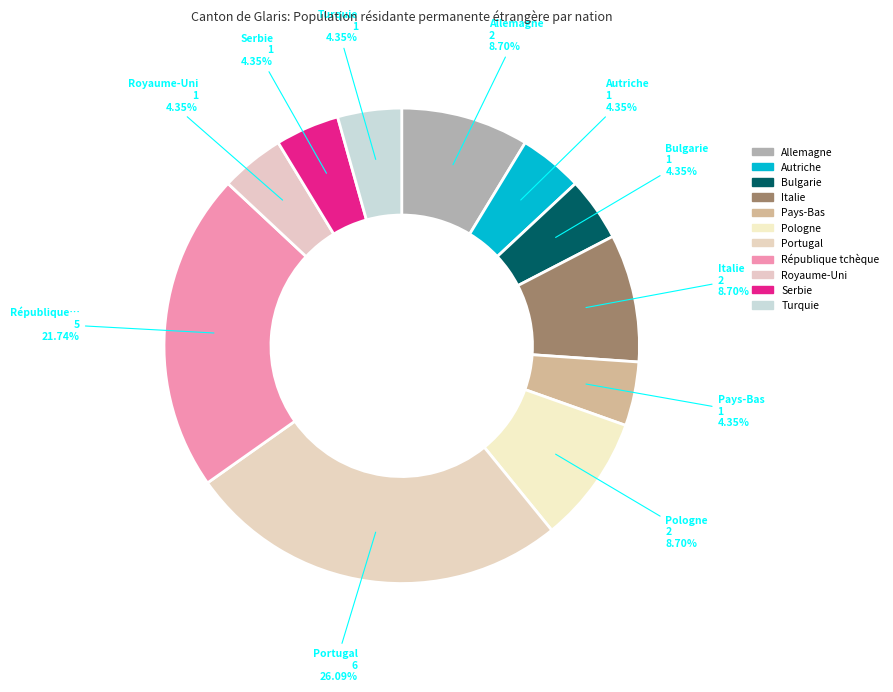

Is there any slice that represents more than half of the pie?

No